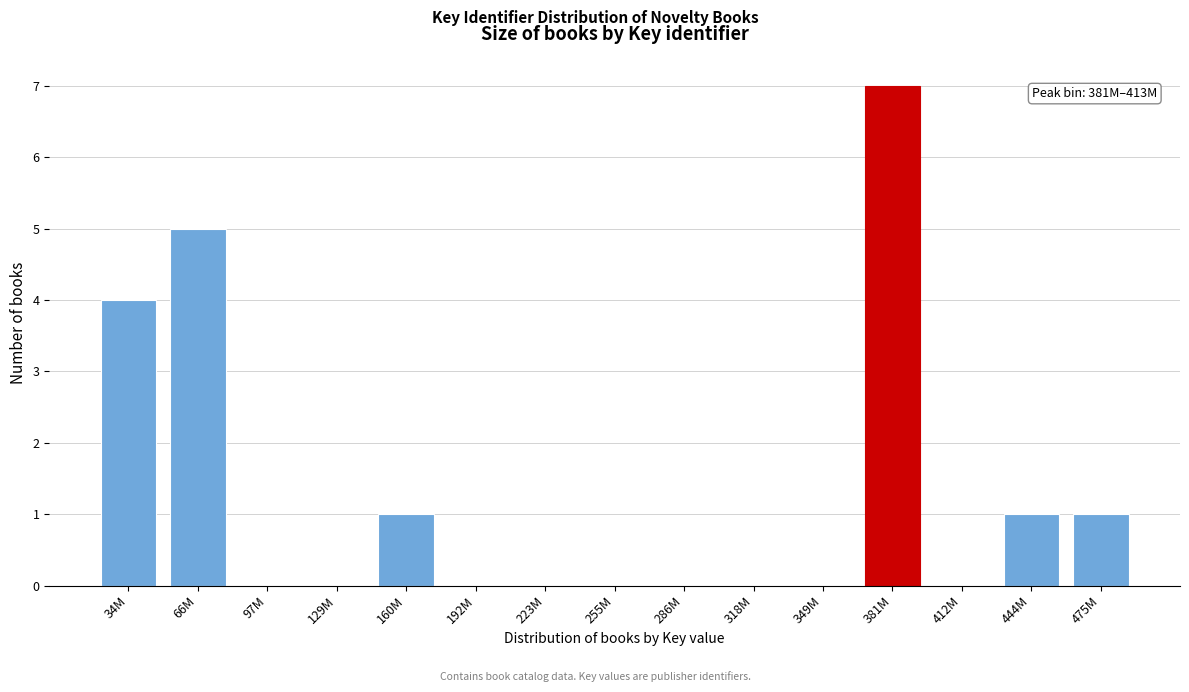

Reading left to right, list all the values displayed in this chart.

34M=4	66M=5	97M=0	129M=0	160M=1	192M=0	223M=0	255M=0	286M=0	318M=0	349M=0	381M=7	412M=0	444M=1	475M=1